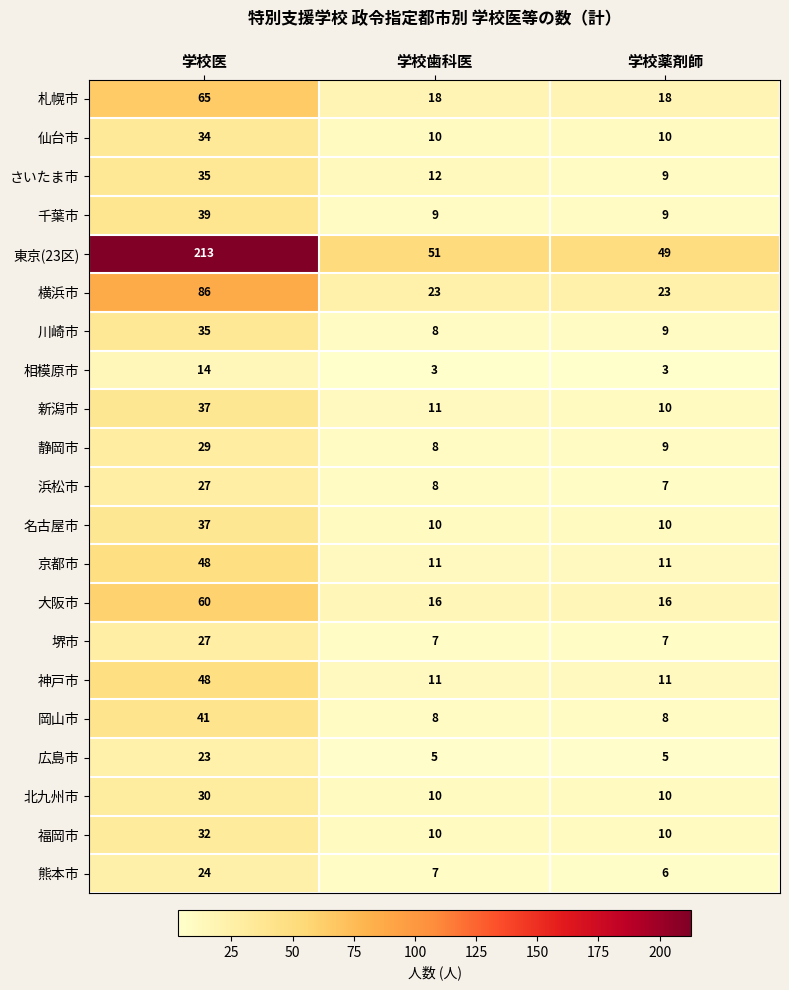

Which series has the widest spread of values?

東京(23区)